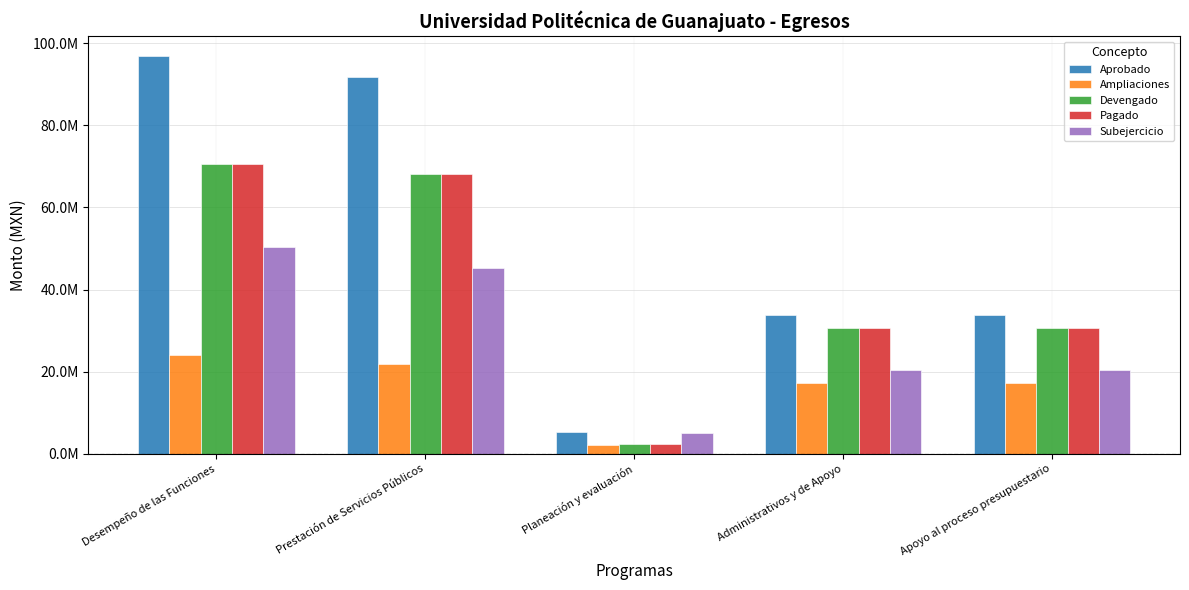

At which category is the sum across all series the highest?

Desempeño de las Funciones